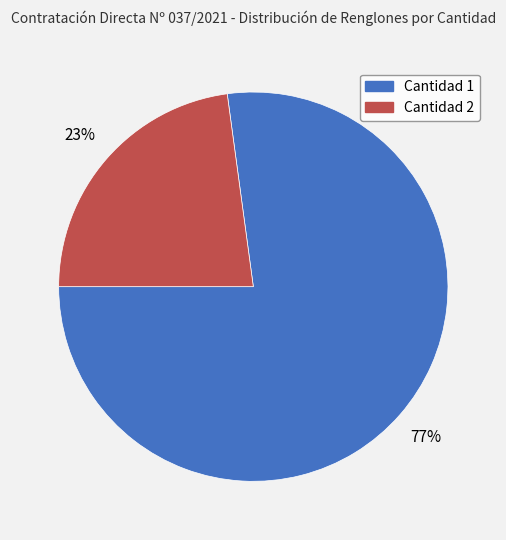

What is the largest slice in the pie chart?

Cantidad 1